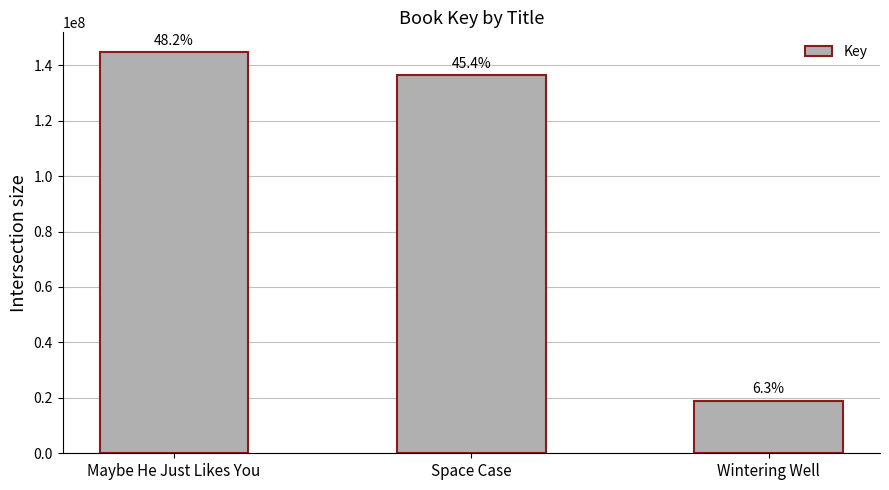

Rank the categories by value from highest to lowest.

Maybe He Just Likes You, Space Case, Wintering Well